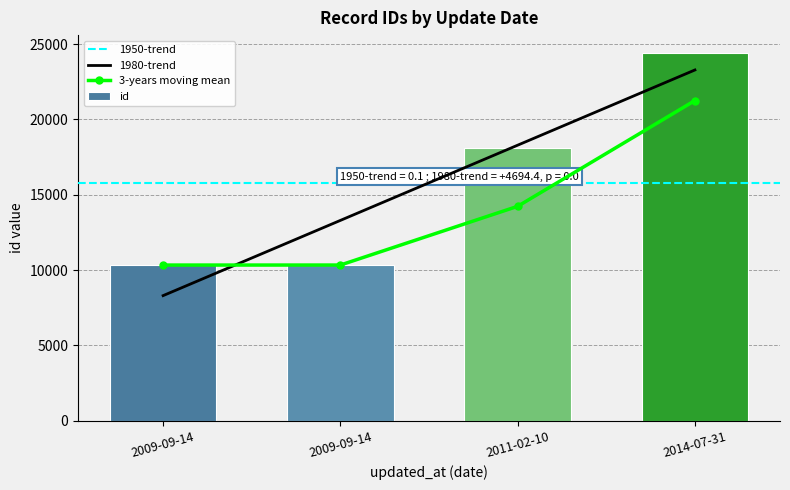

Which has a higher value, 2009-09-14 or 2014-07-31?

2014-07-31